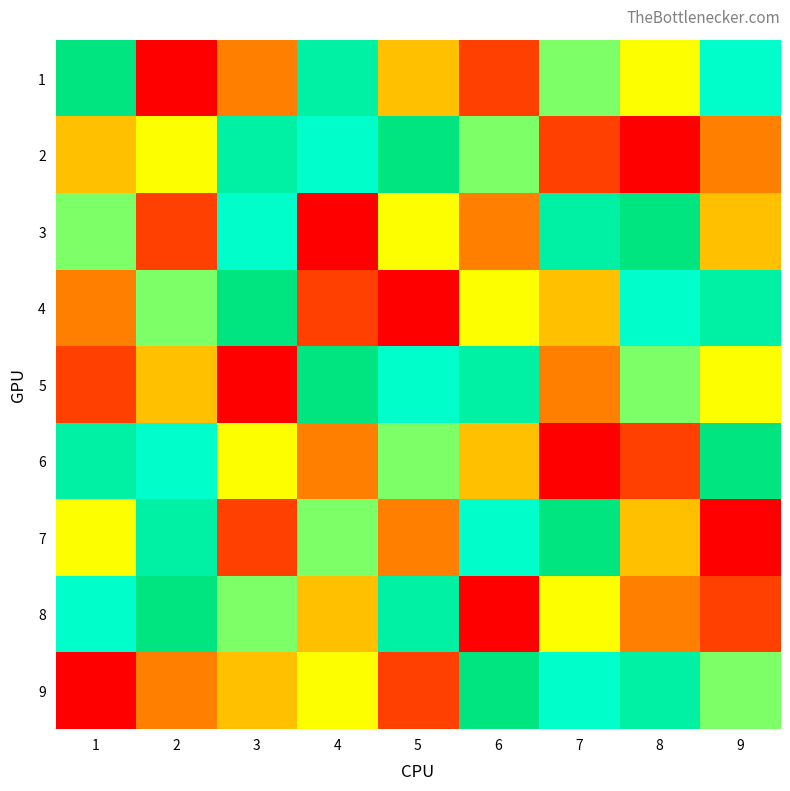

Rank the series at 8 from lowest to highest value.

2, 6, 8, 7, 1, 5, 4, 9, 3